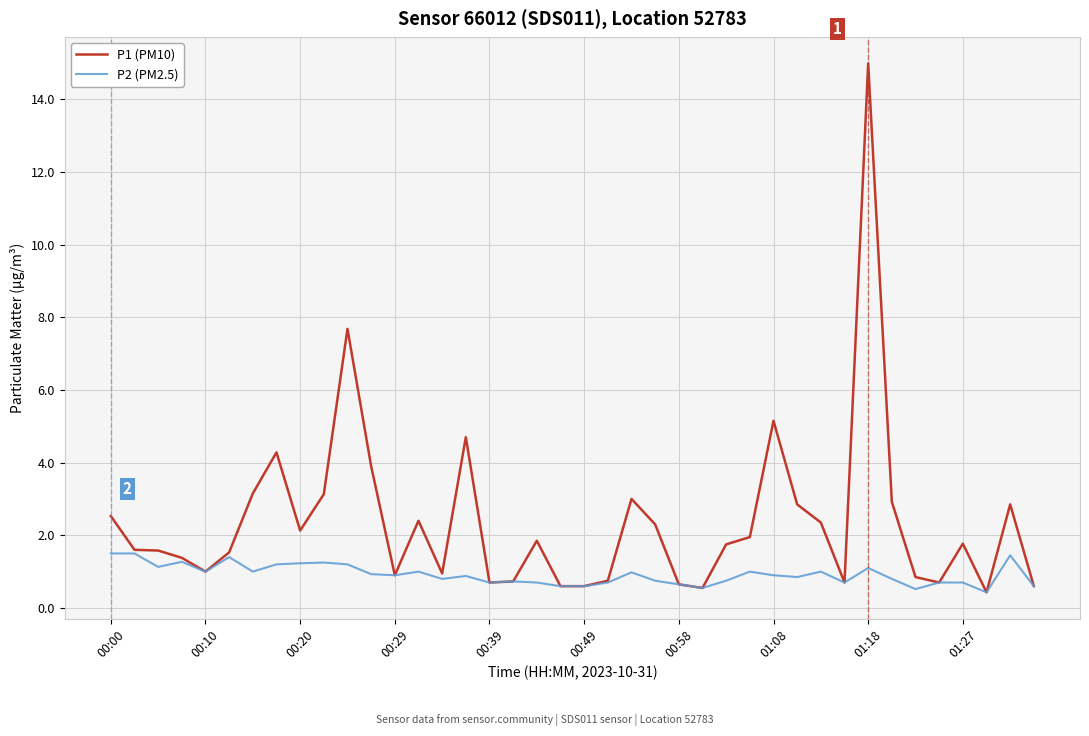

Rank the series by their maximum value, from lowest to highest.

P2 (PM2.5), P1 (PM10)